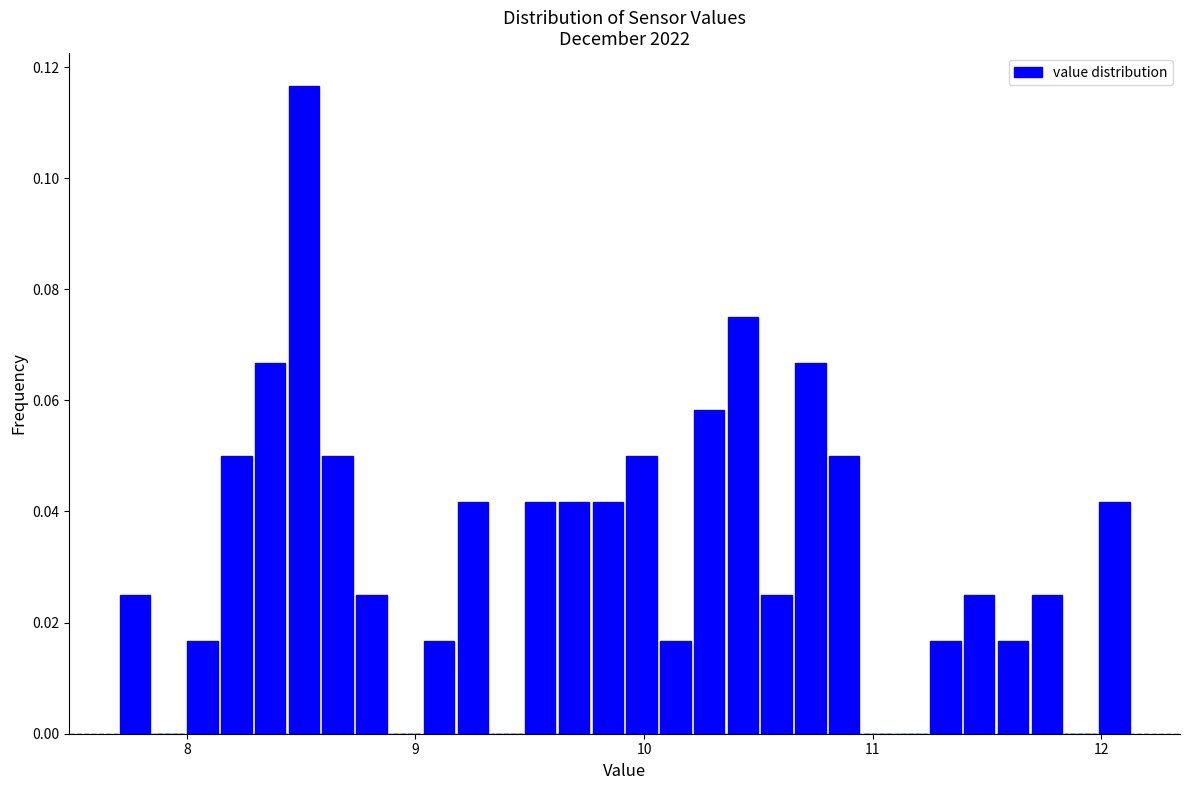

Around what value on the x-axis is the tallest bar? Give the approximate position of its centre, as read against the axis.

8.5